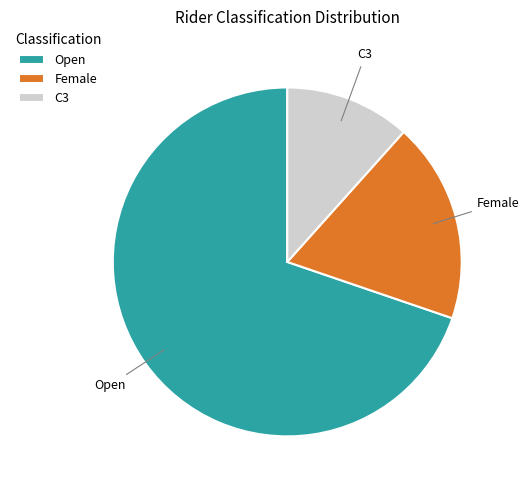

Count the number of slices in the pie.

3